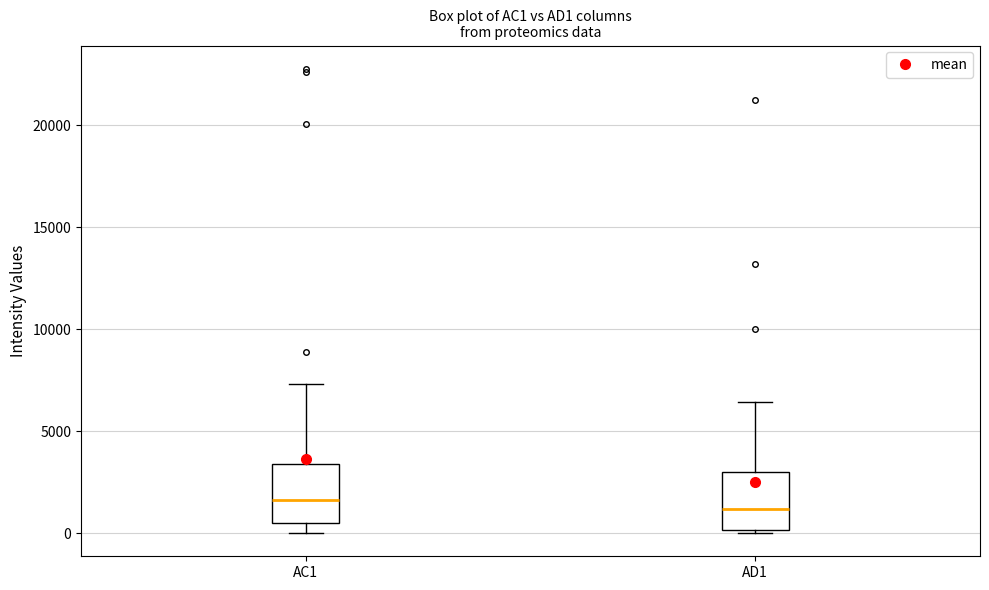

Reading left to right, transcribe this box plot: for each box, give where its median line is, the range the box spans, and where its two whiskers end, as read against the y-axis. The values are not printed on the chart, so give them approximately, as read against the axis.

AC1: median 1500, box 500 to 3500, whiskers 0 to 7500
AD1: median 1000, box 0 to 3000, whiskers 0 (just below the box's lower edge) to 6500